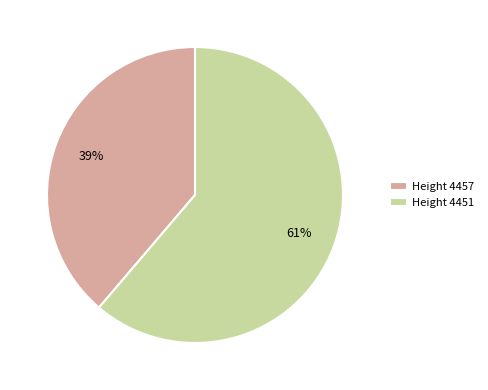

How many segments does this pie chart have?

2